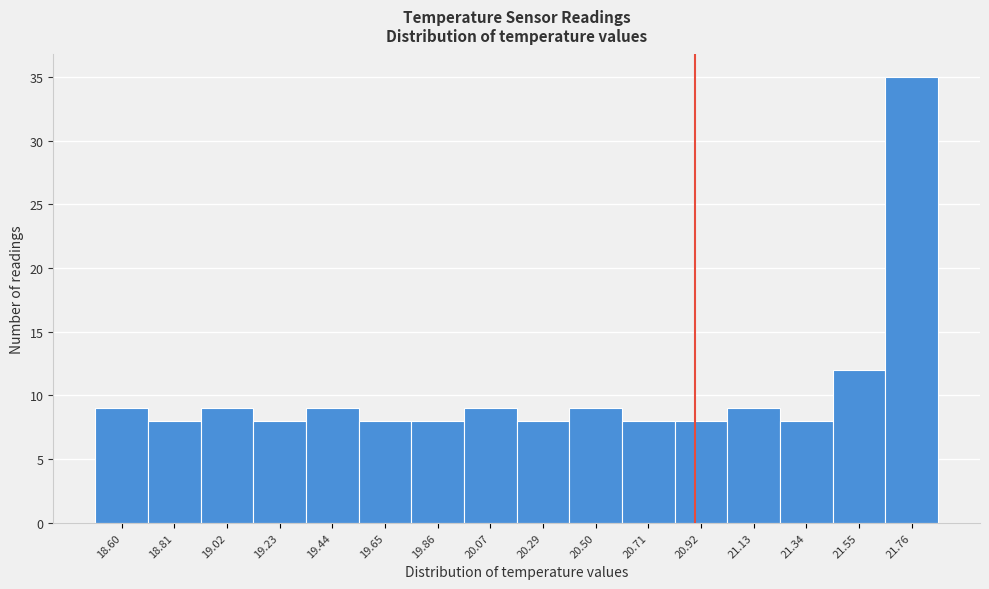

Reading left to right, what are all the values shown in this chart?

18.60=9	18.81=8	19.02=9	19.23=8	19.44=9	19.65=8	19.86=8	20.07=9	20.29=8	20.50=9	20.71=8	20.92=8	21.13=9	21.34=8	21.55=12	21.76=35